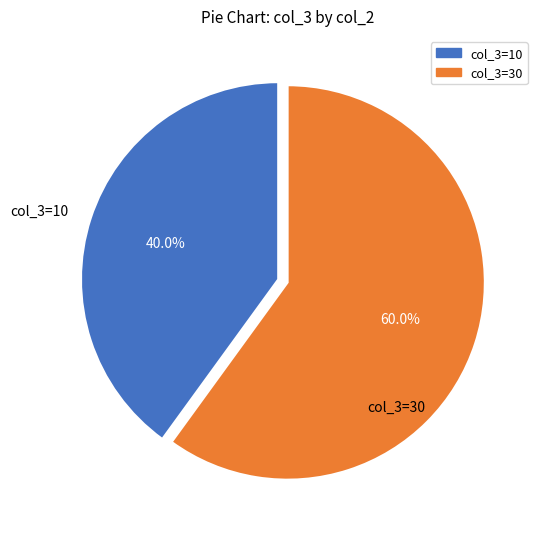

To the nearest percent, what is the average slice percentage?

50%